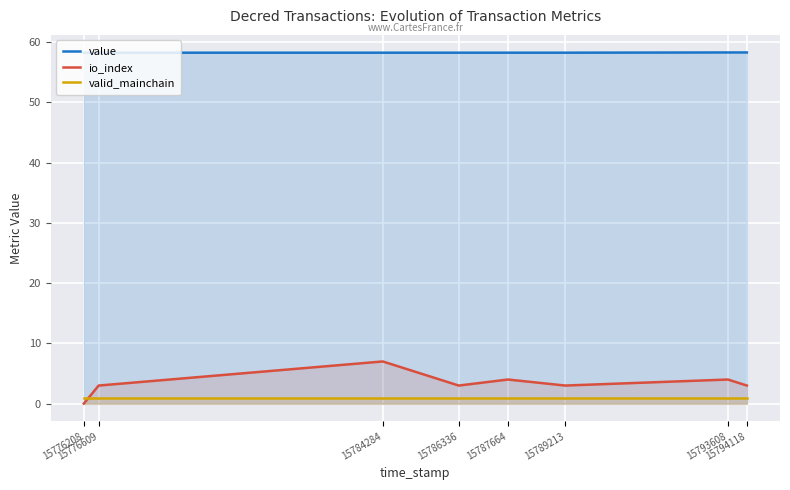

Count the number of categories in the chart.

8